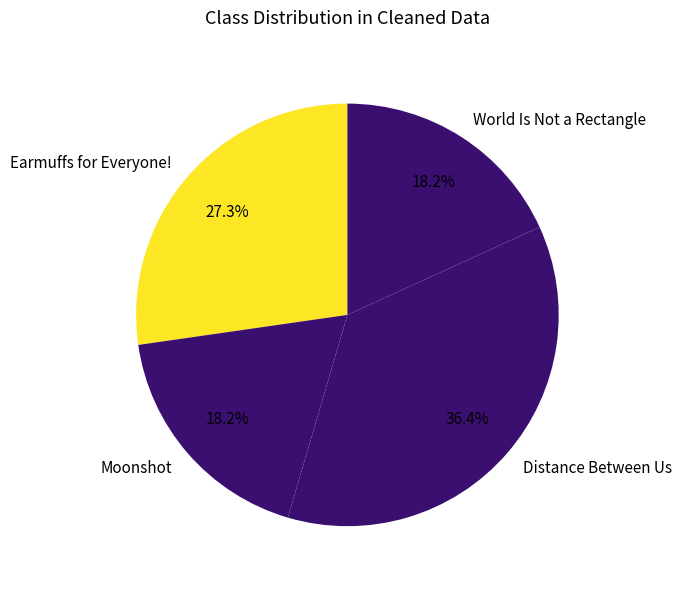

Combined, do Moonshot and Distance Between Us account for over 50%?

Yes